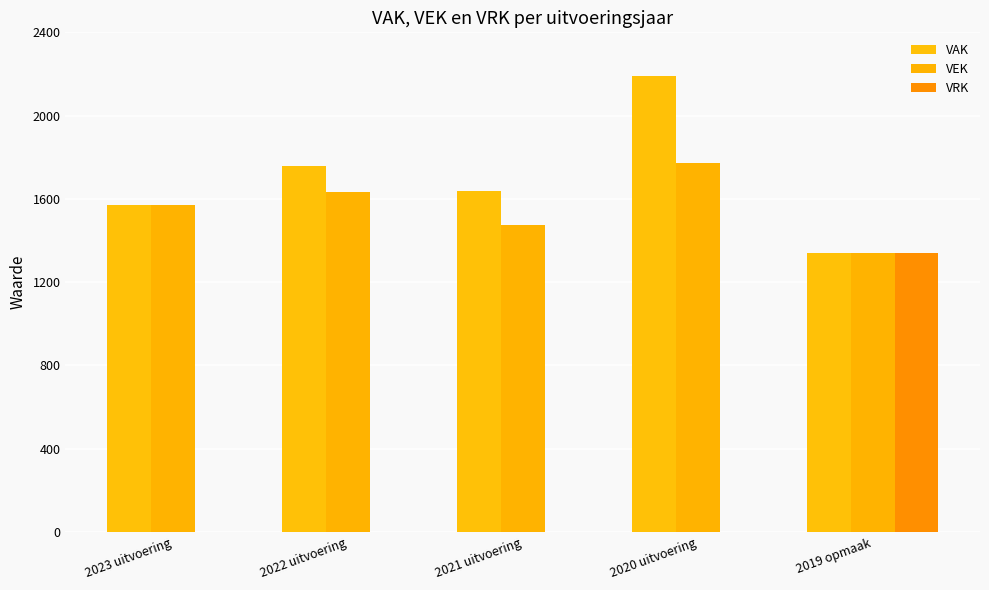

At how many categories does at least one series exceed 2169?

1